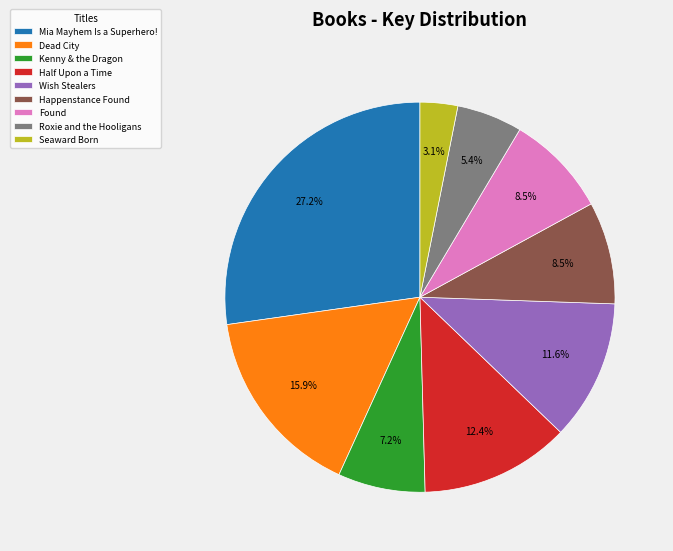

To the nearest percent, what is the difference between the Mia Mayhem Is a Superhero! and Happenstance Found slice percentages?

19%